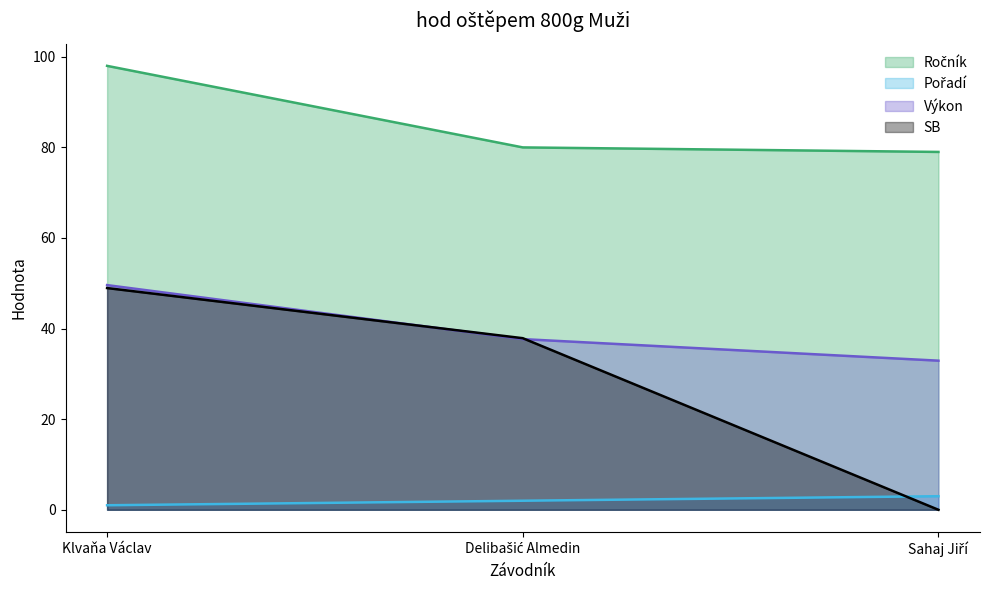

What is the average value of the Ročník series?

85.7